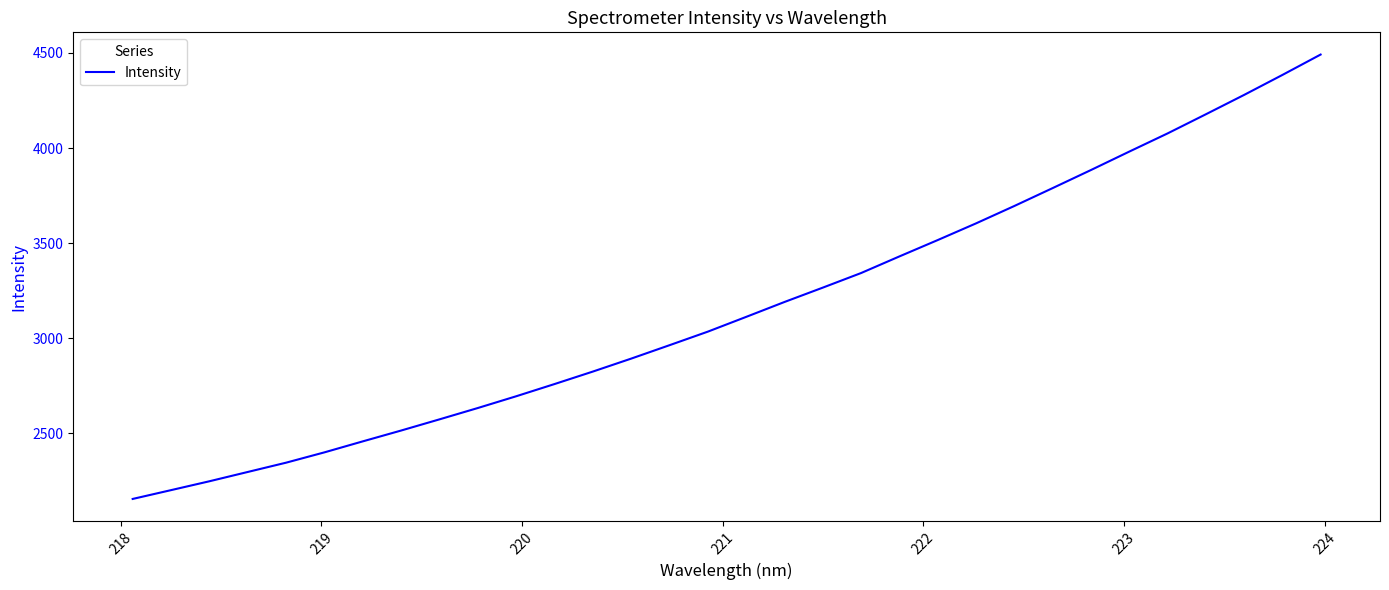

What is the difference between the maximum and minimum values?

2336.3